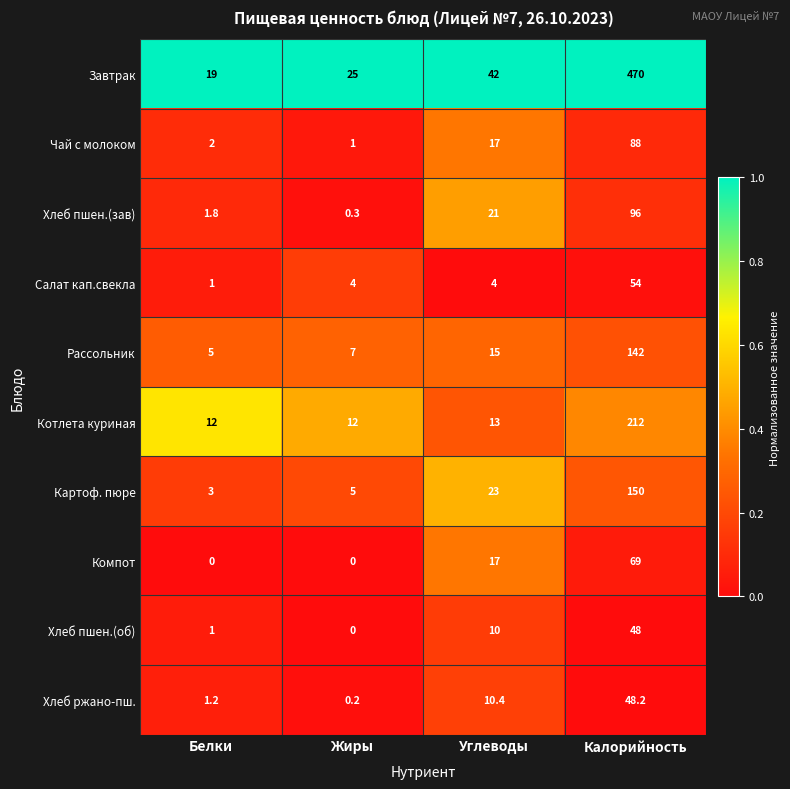

Between Белки and Жиры, which series saw the biggest shift?

Завтрак